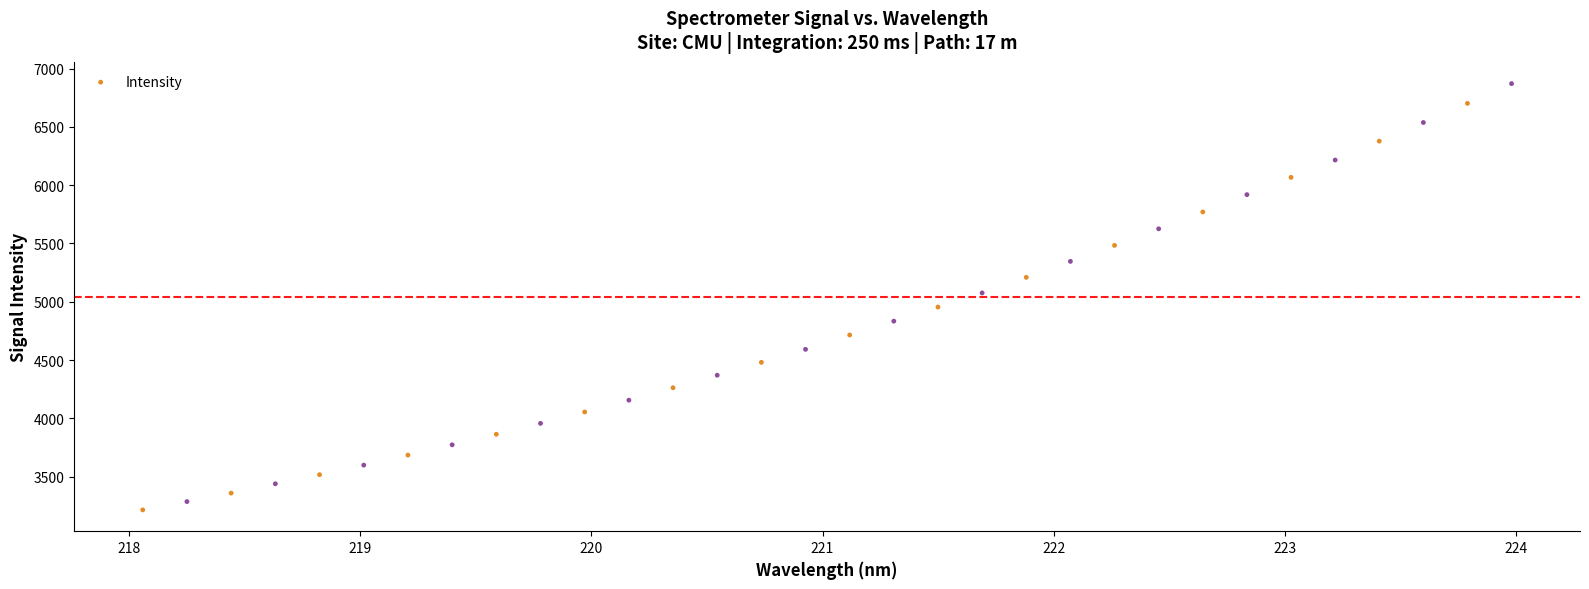

What is the range of Y values (max minus min)?

3656.4